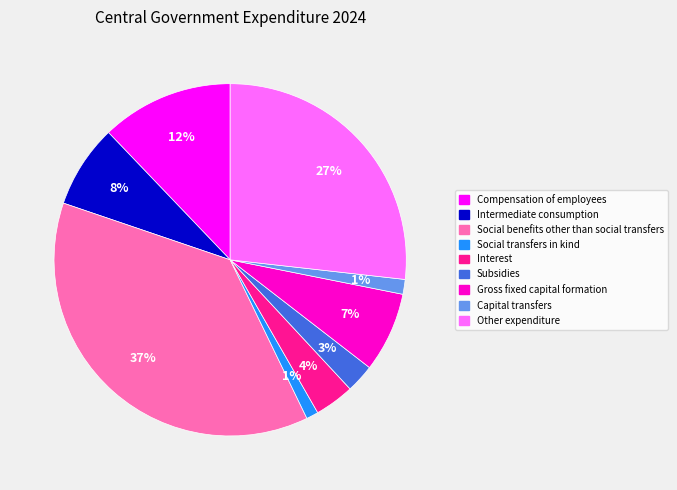

Combined, do Subsidies and Intermediate consumption account for over 50%?

No